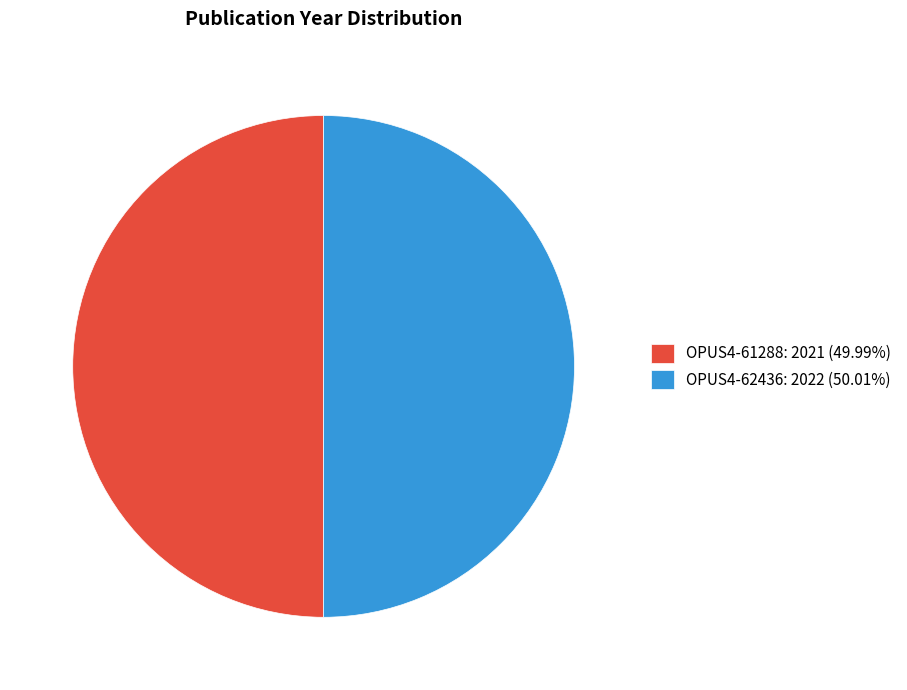

Do OPUS4-62436: 2022 (50.01%) and OPUS4-61288: 2021 (49.99%) together represent more than half of the pie?

Yes